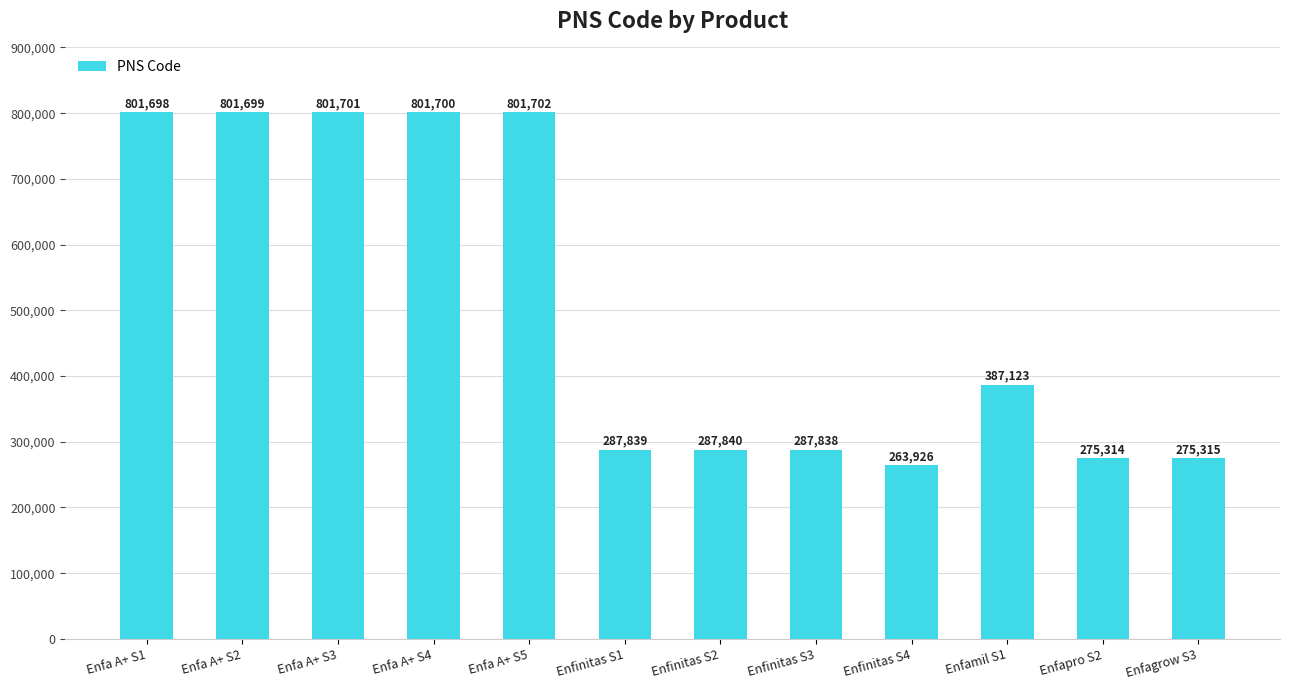

What is the minimum value shown in the chart?

263926